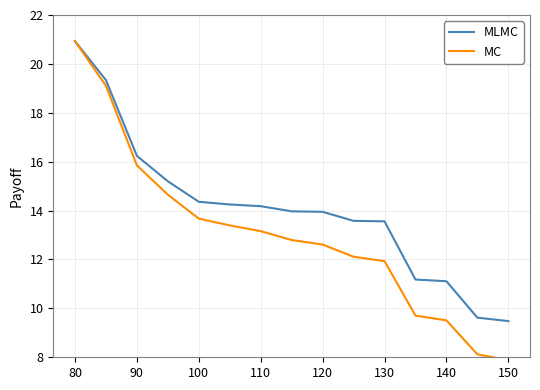

What is the lowest value of the MLMC series?

9.5